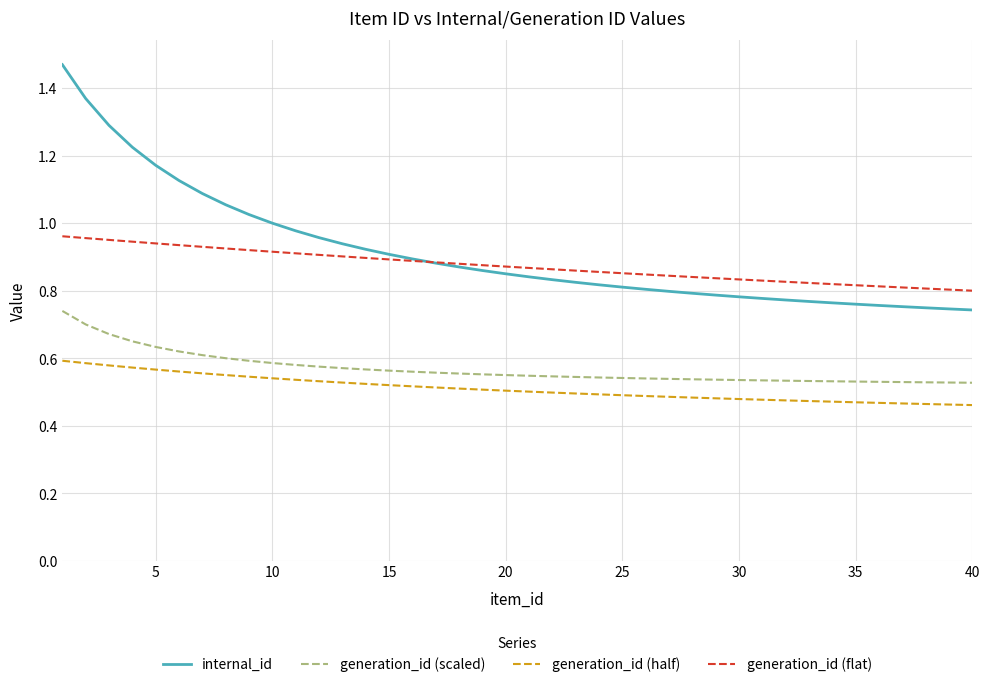

True or false: internal_id and generation_id (half) cross at least once.

False